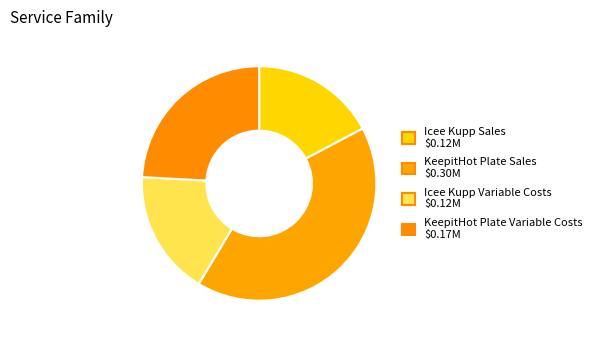

To the nearest percent, what is the difference between the largest and smallest slice percentages?

24%